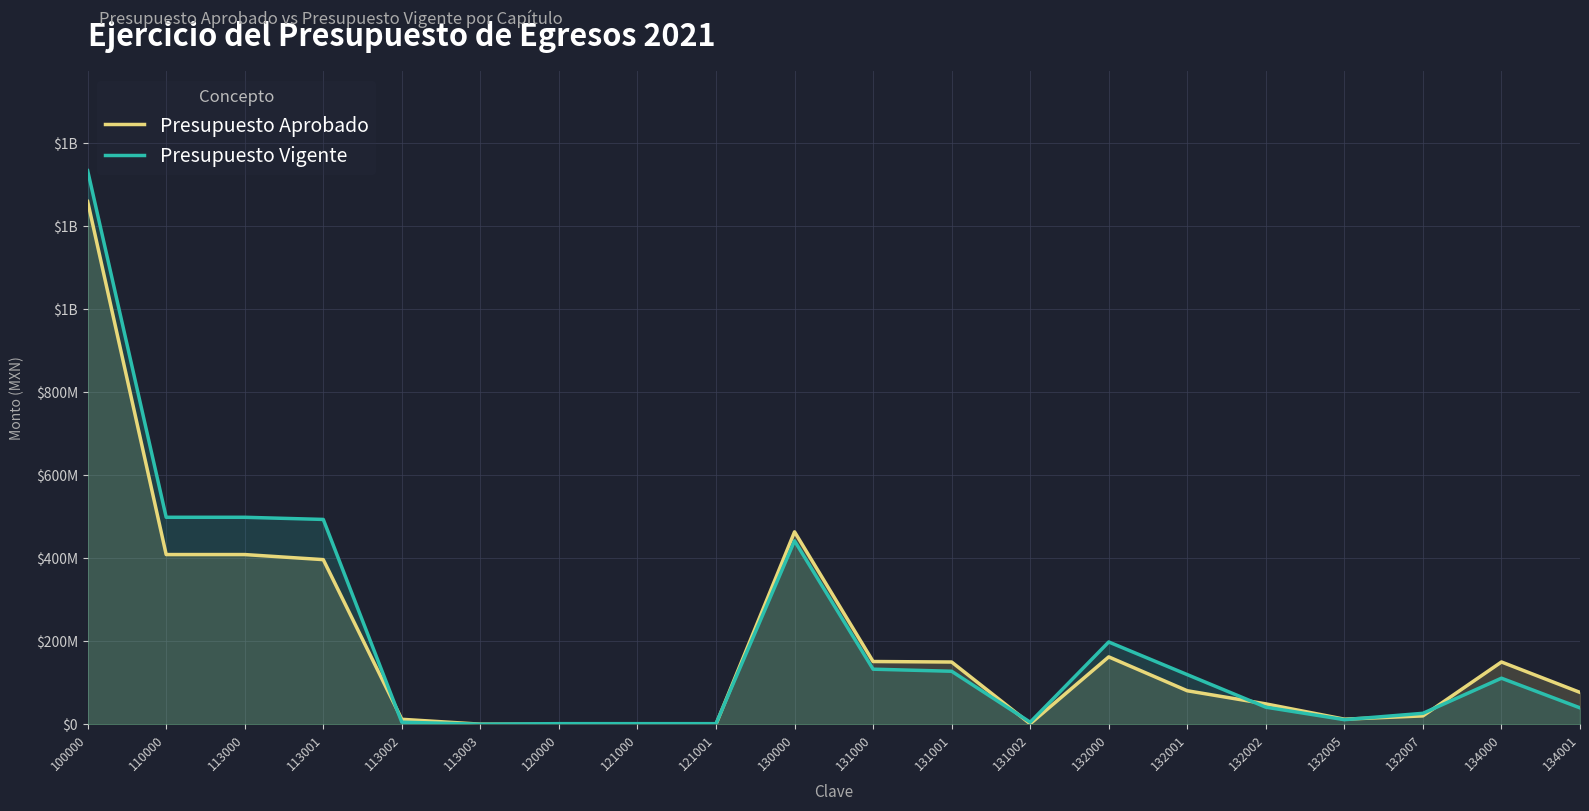

Which series has the largest range (max minus min)?

Presupuesto Vigente